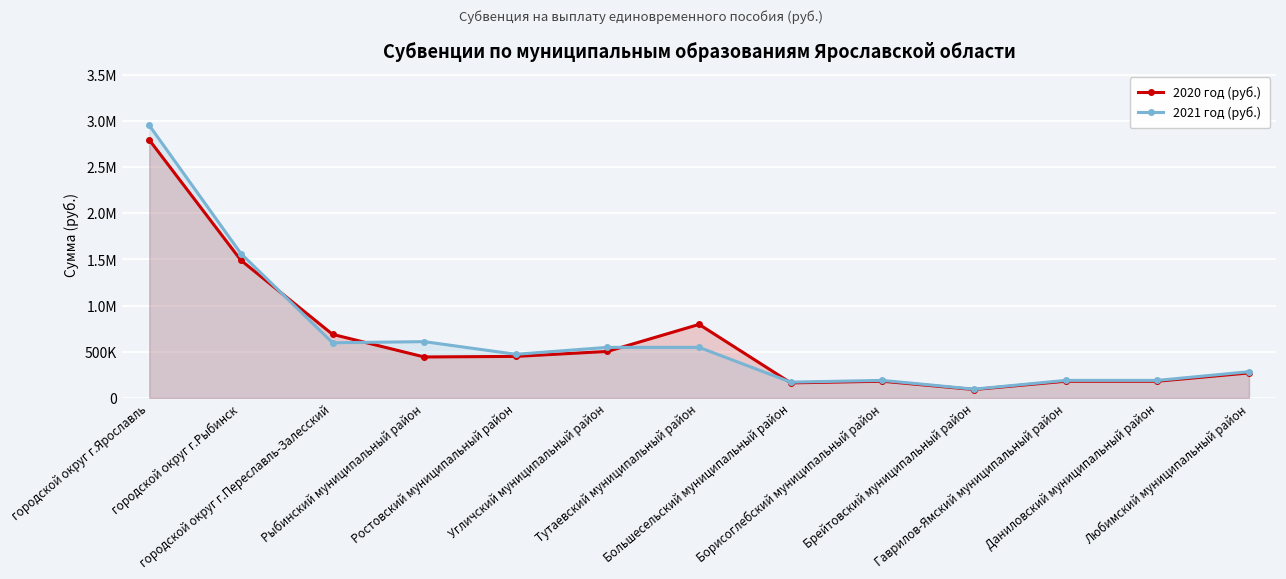

What is the difference between the 2020 год (руб.) values at Тутаевский муниципальный район and Гаврилов-Ямский муниципальный район?

616000